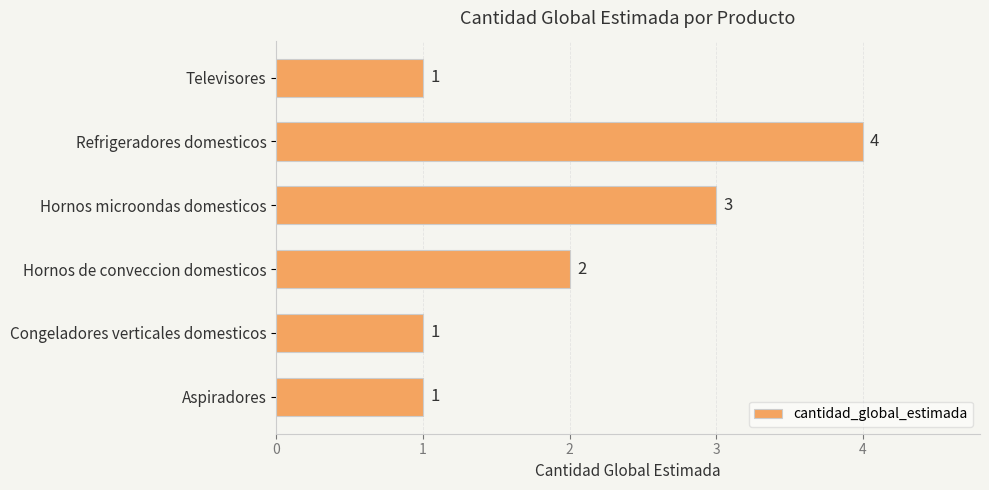

Does the chart contain stacked bars?

No